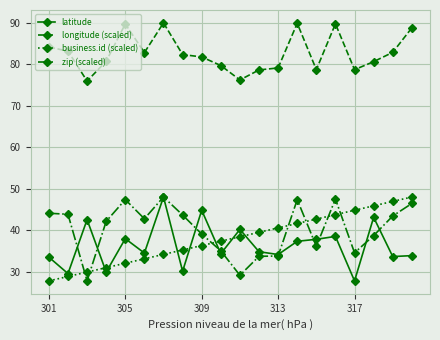

True or false: zip (scaled) and longitude (scaled) intersect in this chart.

False